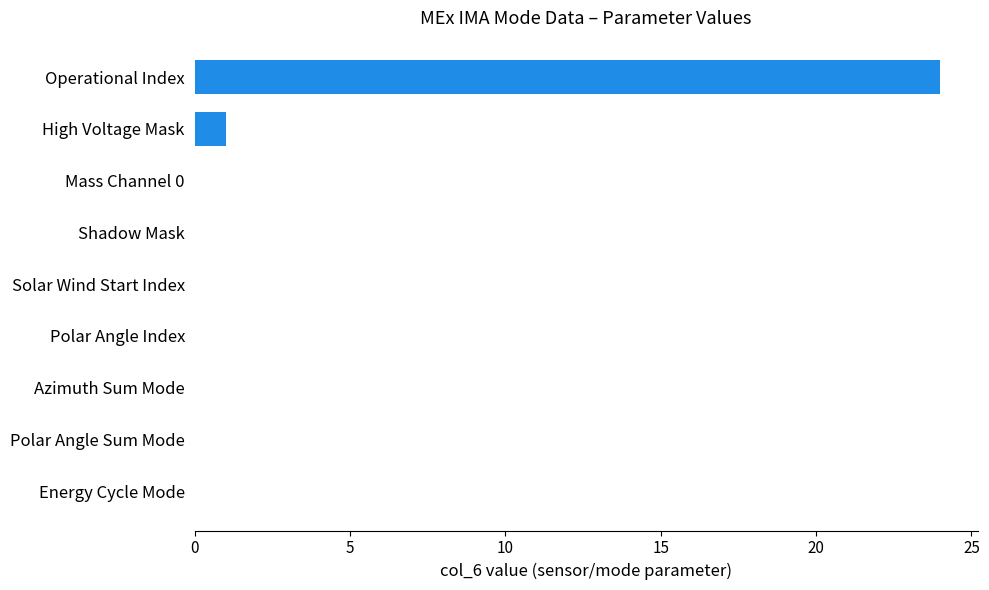

Reading bottom to top, transcribe all the data shown in this chart.

Energy Cycle Mode=0	Polar Angle Sum Mode=0	Azimuth Sum Mode=0	Polar Angle Index=0	Solar Wind Start Index=0	Shadow Mask=0	Mass Channel 0=0	High Voltage Mask=1	Operational Index=24